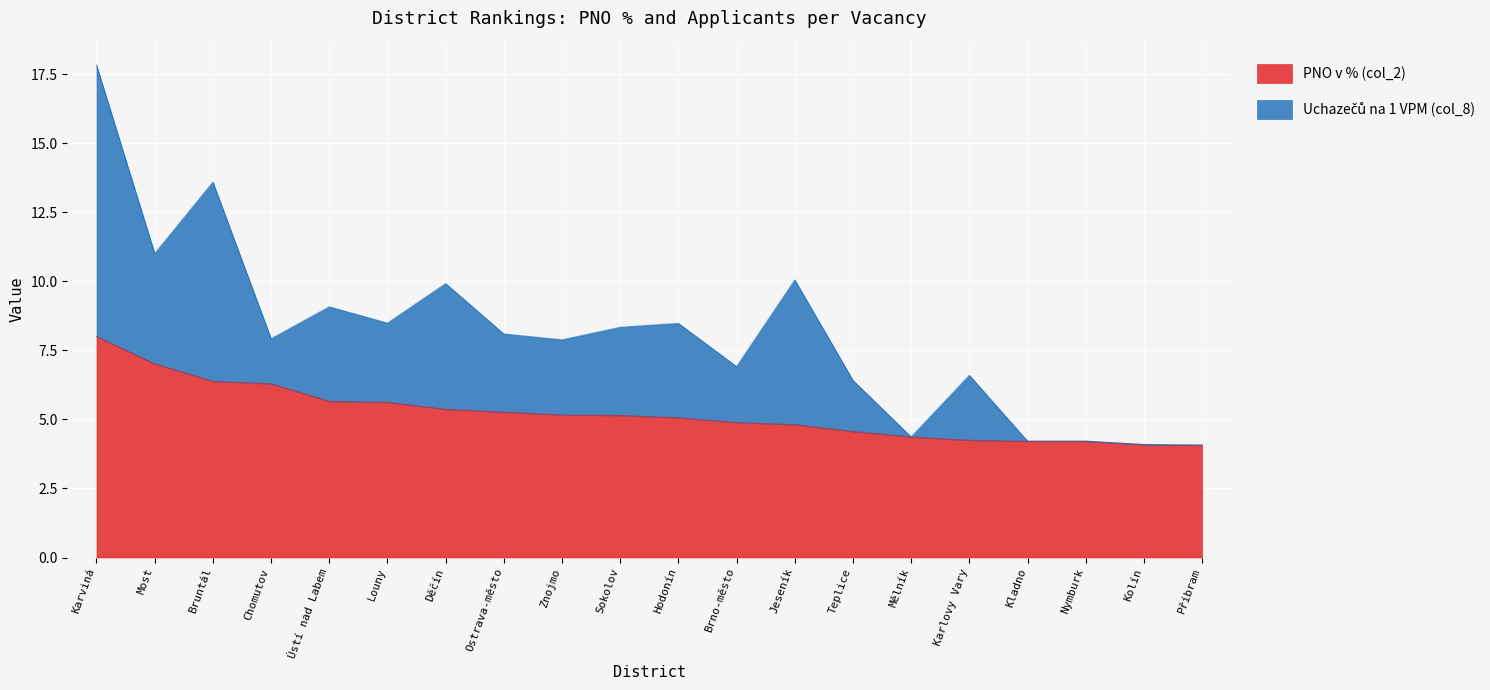

How many data points in Uchazečů na 1 VPM (col_8) are less than 8?

10